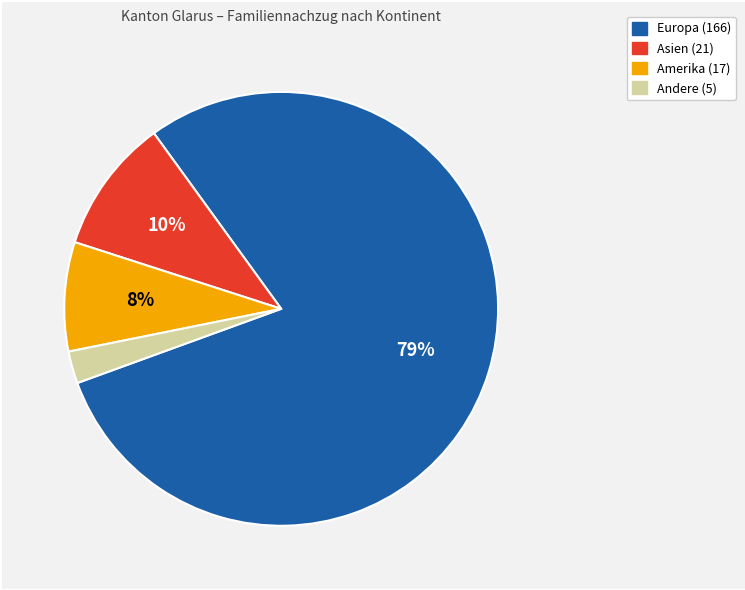

To the nearest percent, what is the average slice percentage?

25%